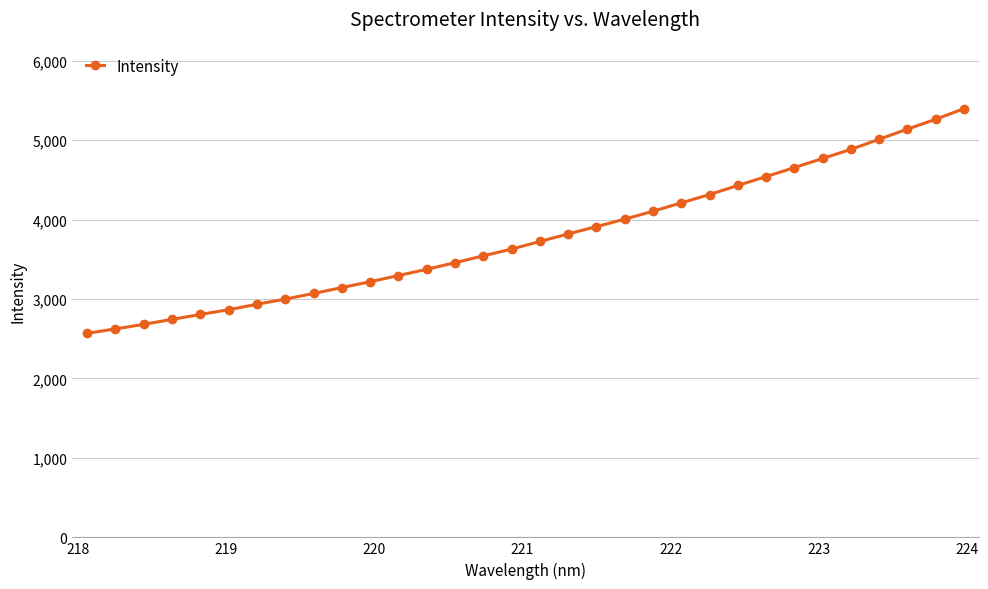

What is the average value?

3785.0